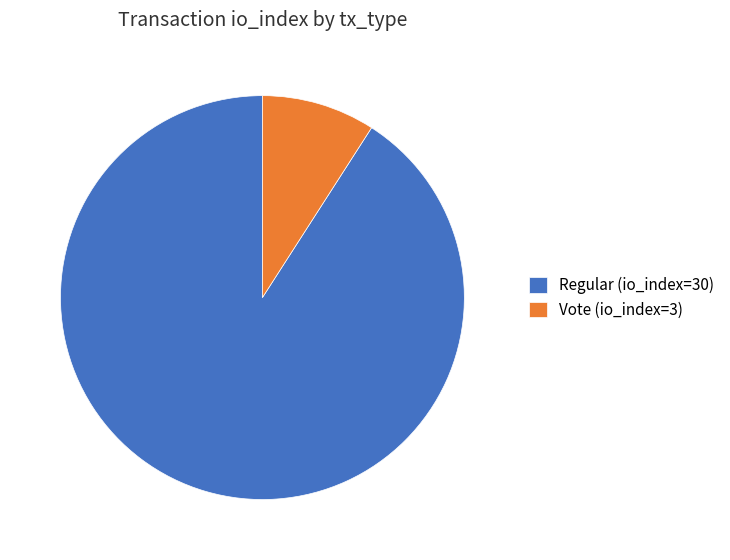

Is there a majority slice in this chart?

Yes